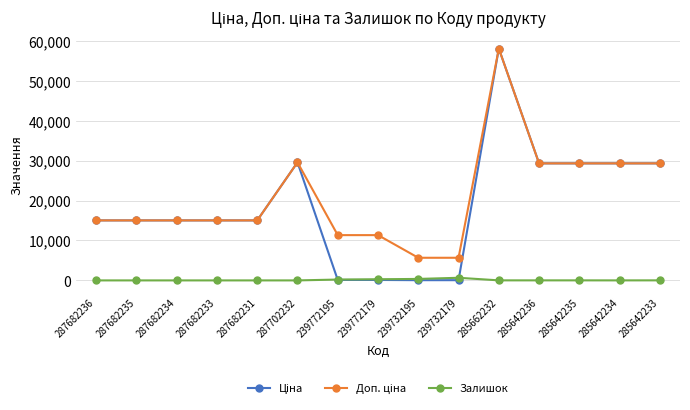

What is the maximum value shown in the chart?

58037.0